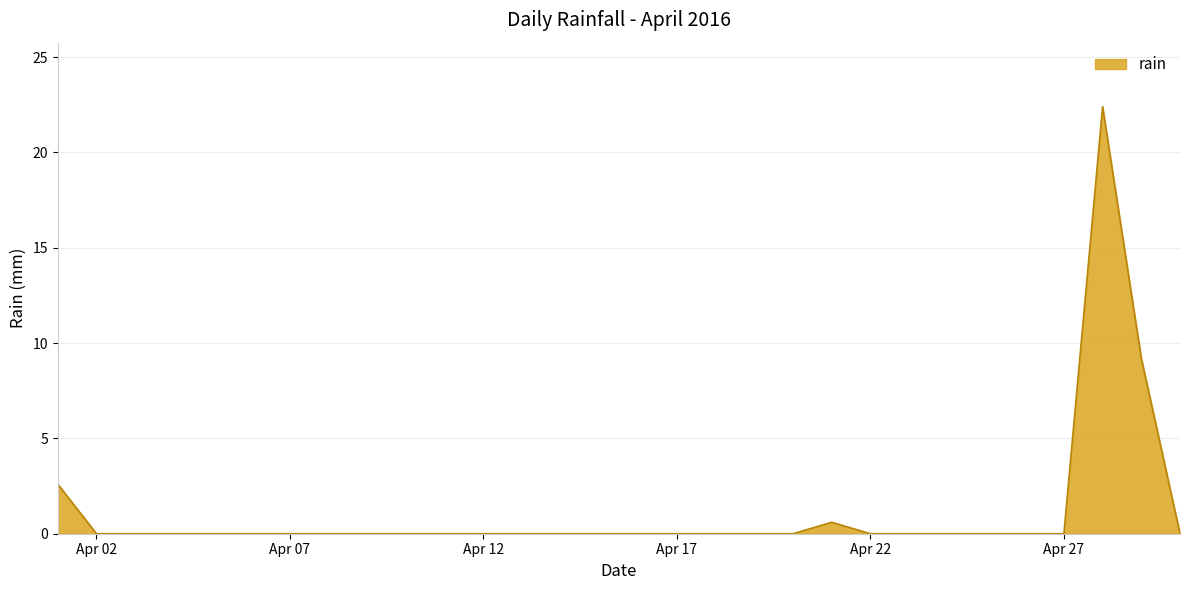

True or false: the data has more than 1 interior local peaks.

True